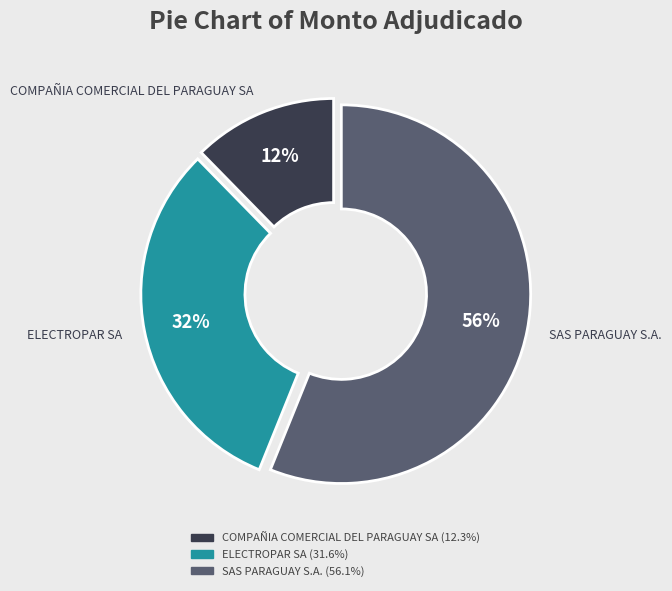

Which slice represents more than half of the pie?

SAS PARAGUAY S.A.